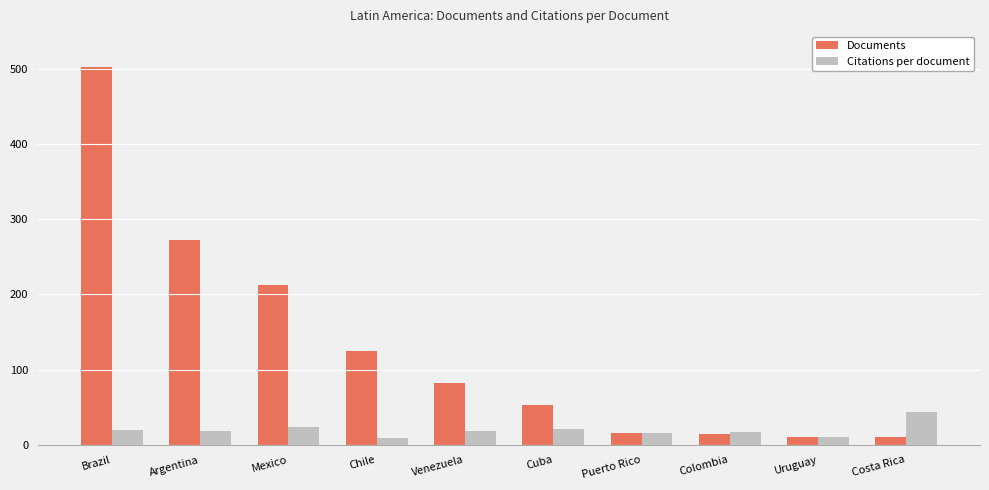

The value of Citations per document at Puerto Rico is 15.4. True or false?

True